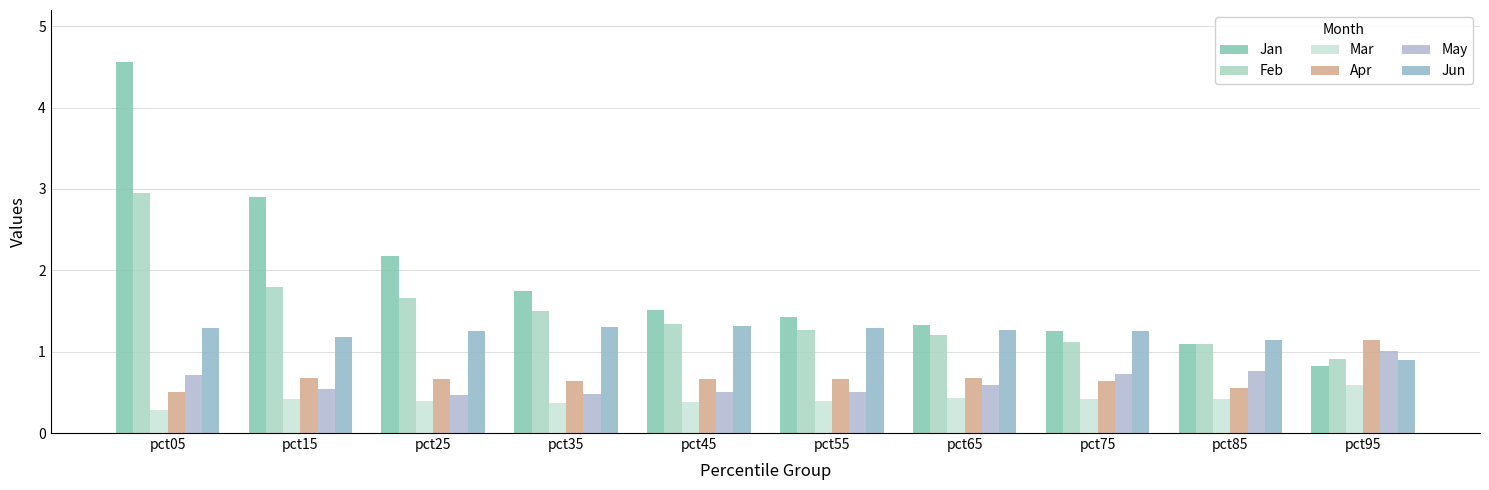

What is the value of the Mar bar at the 10th from the left?

0.6